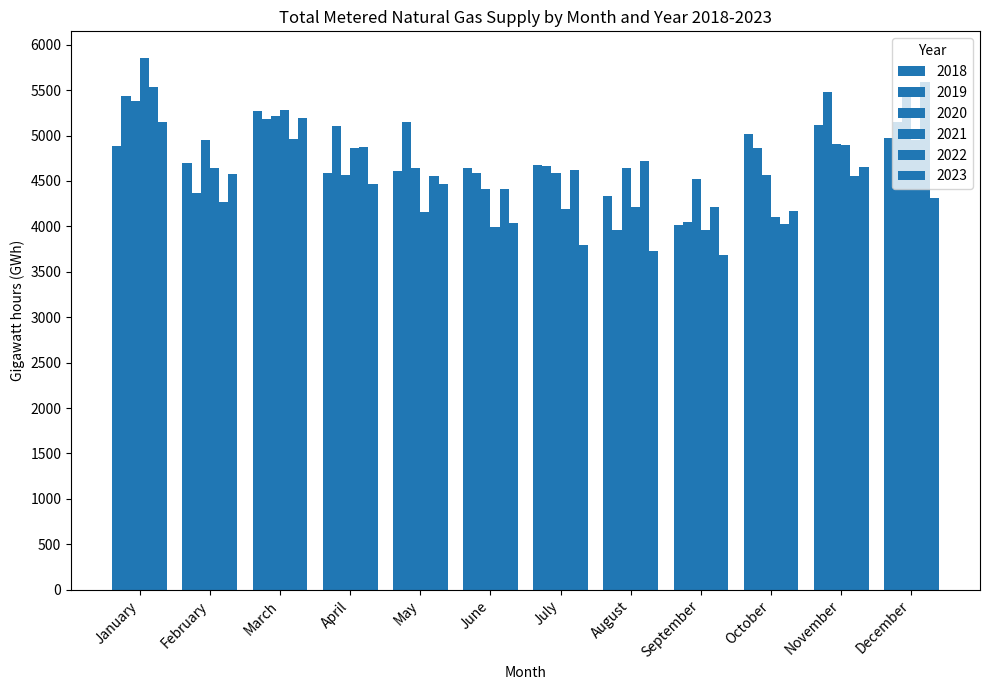

How many bars are there in total?

72